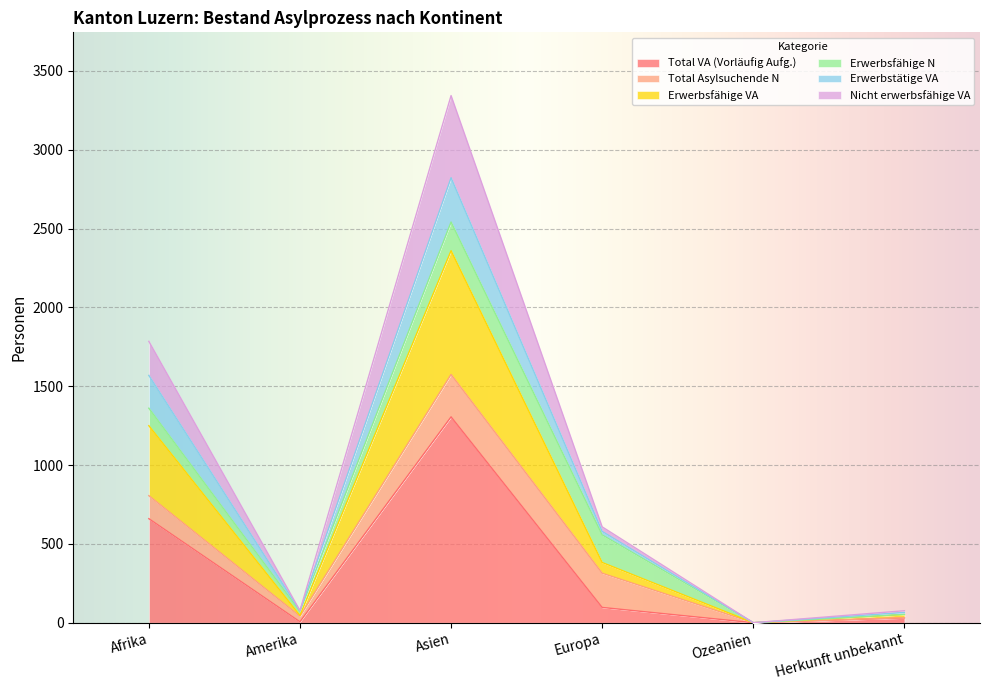

Where is Nicht erwerbsfähige VA nearest to the value 1672?

Afrika